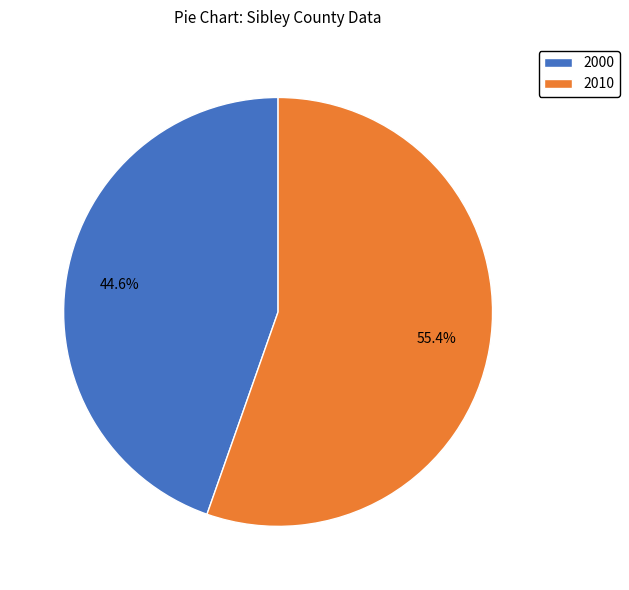

True or false: 2000 accounts for 45% of the total.

True